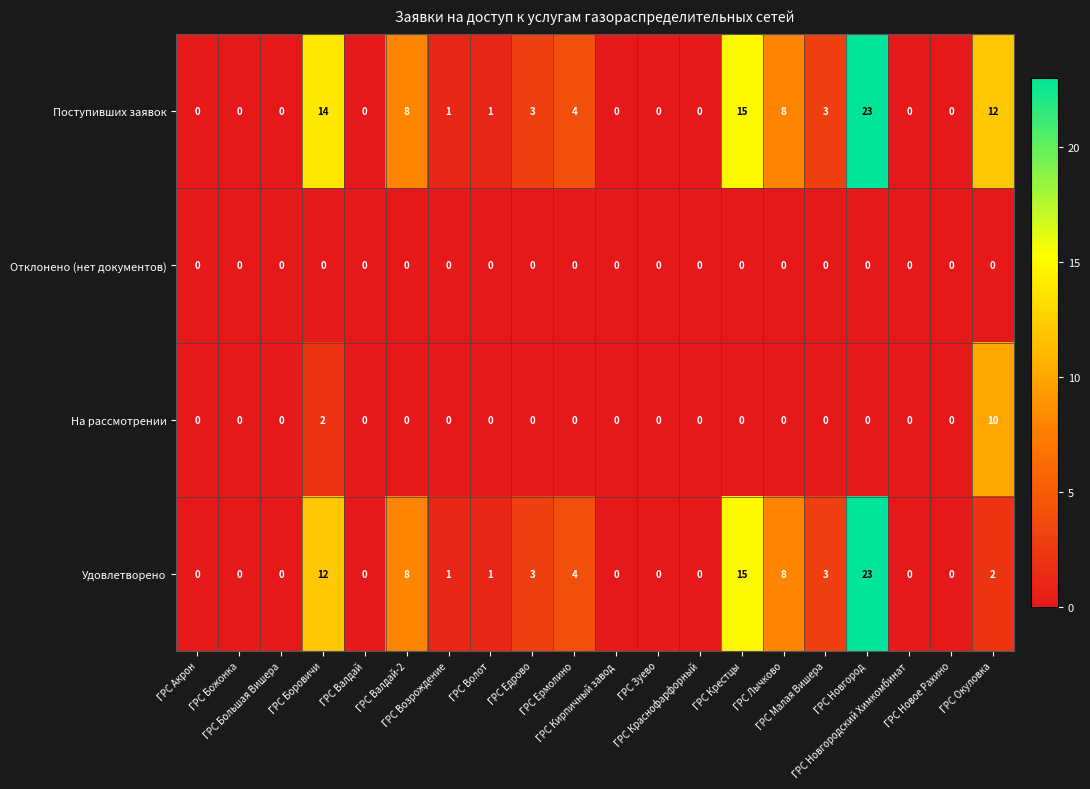

How many На рассмотрении values are between 0 and 1?

18